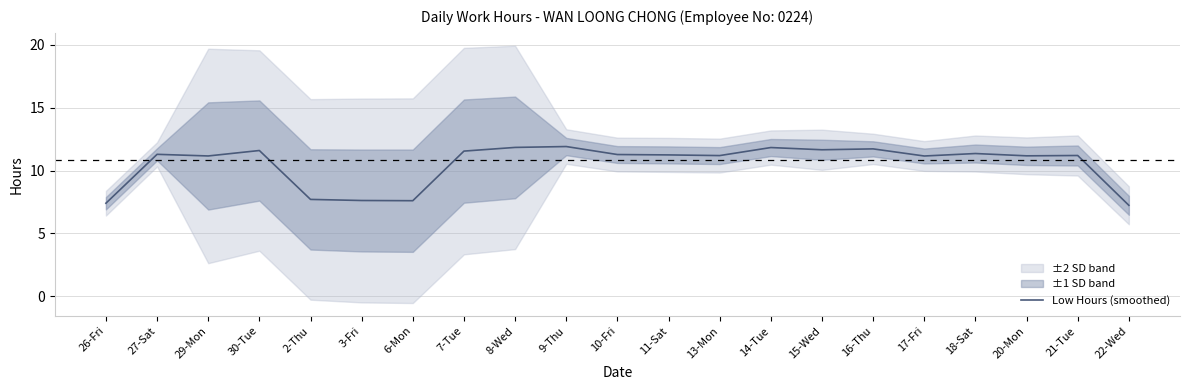

What is the greatest value displayed?

11.9